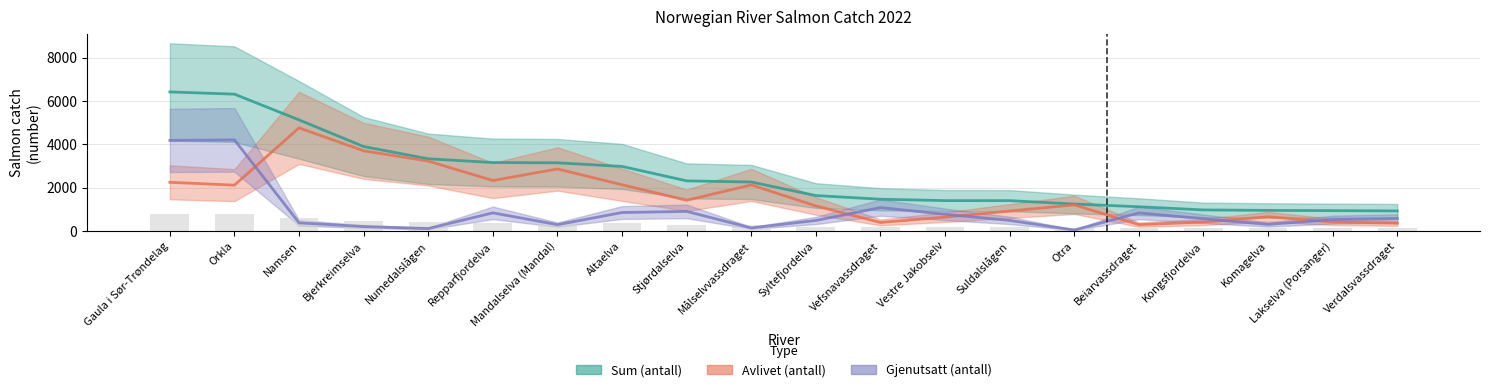

How many bars are there in each group?

3